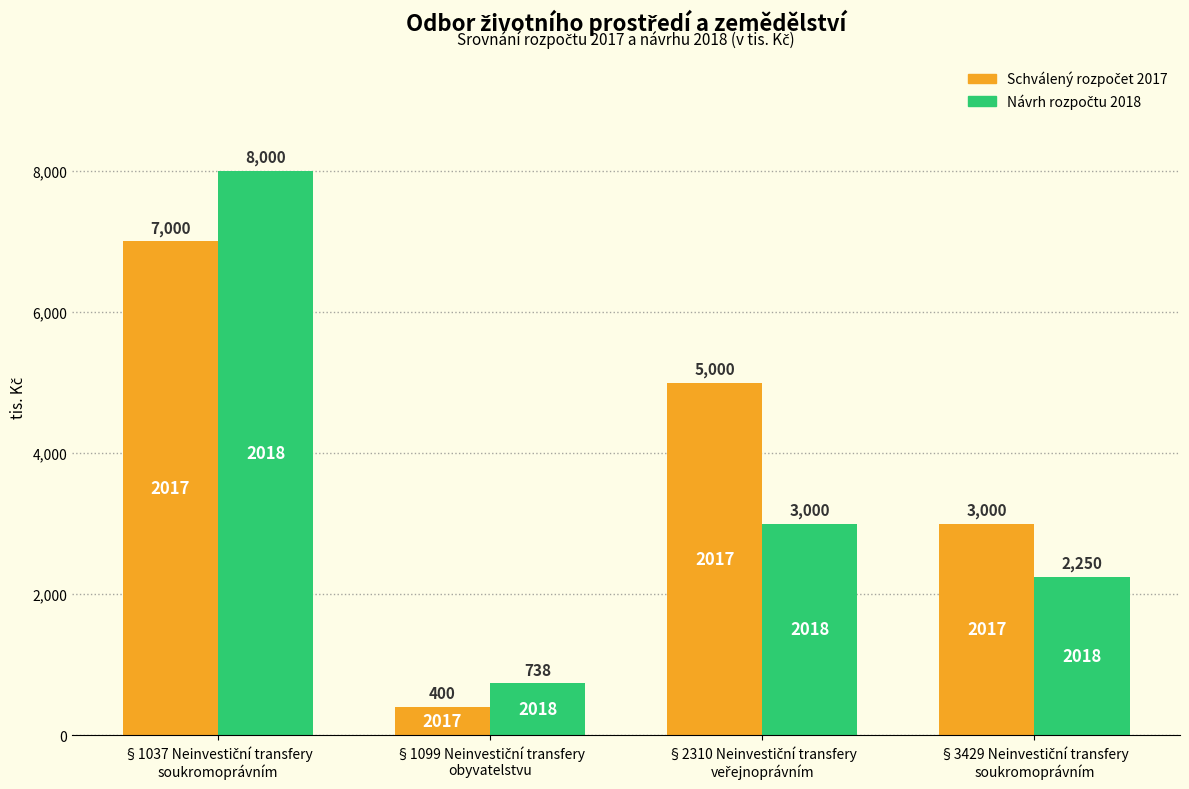

How many groups of bars are there?

4